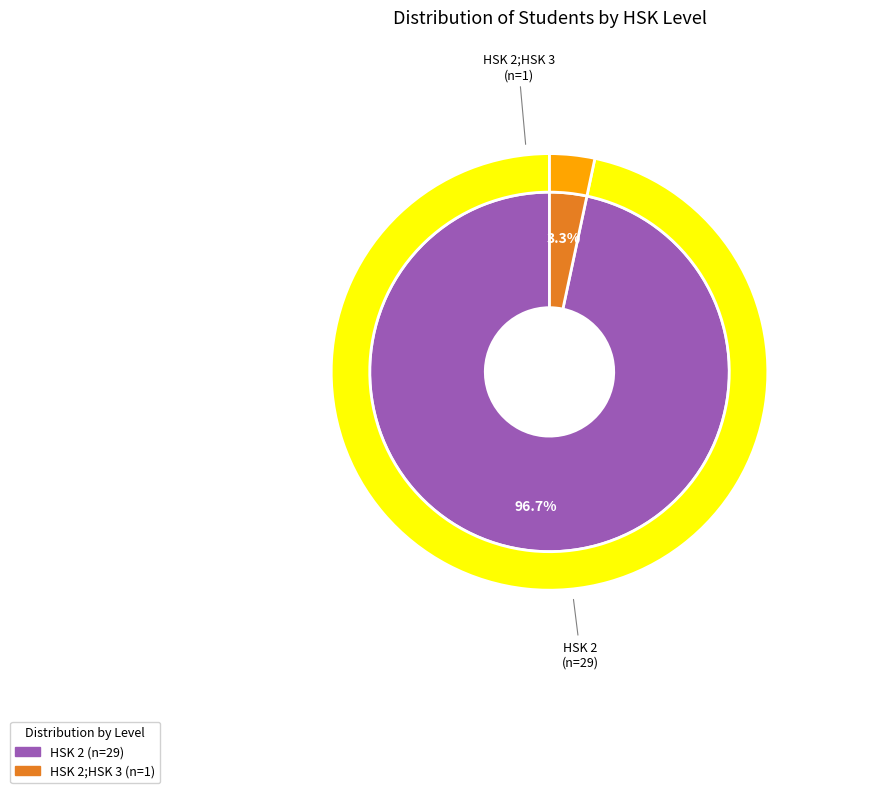

Between HSK 2 and HSK 2;HSK 3, which is larger?

HSK 2